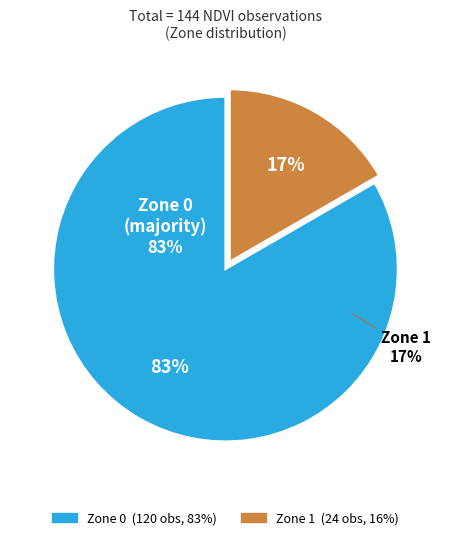

What is the change in value from Zone 0 to Zone 1?

-96